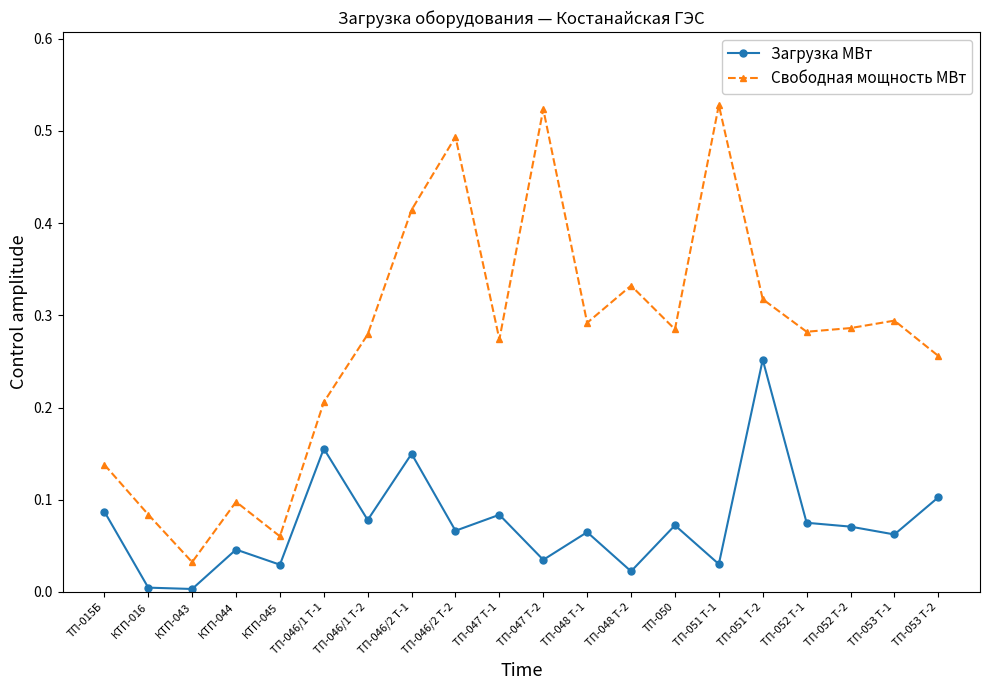

What is the label of the 10th point from the right?

ТП-047 Т-2